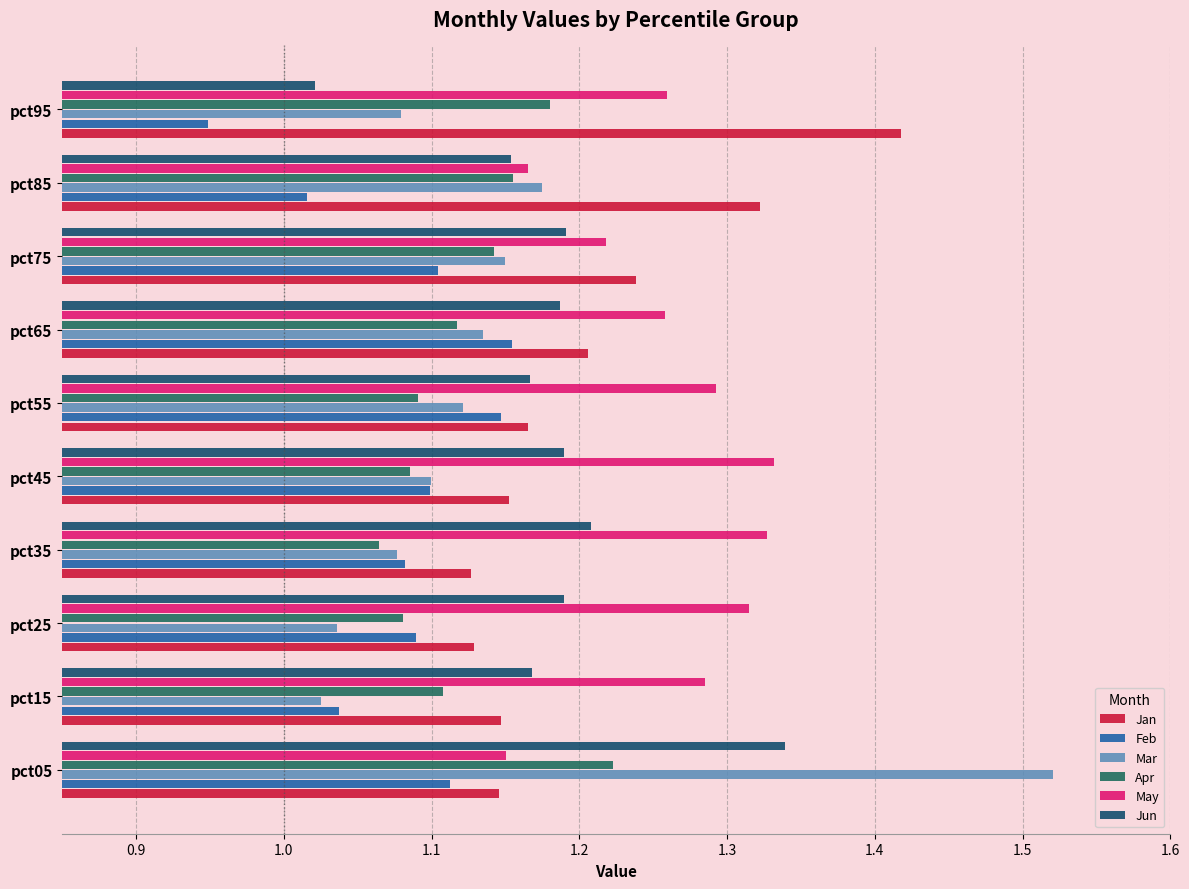

How many data points does each series have?

10